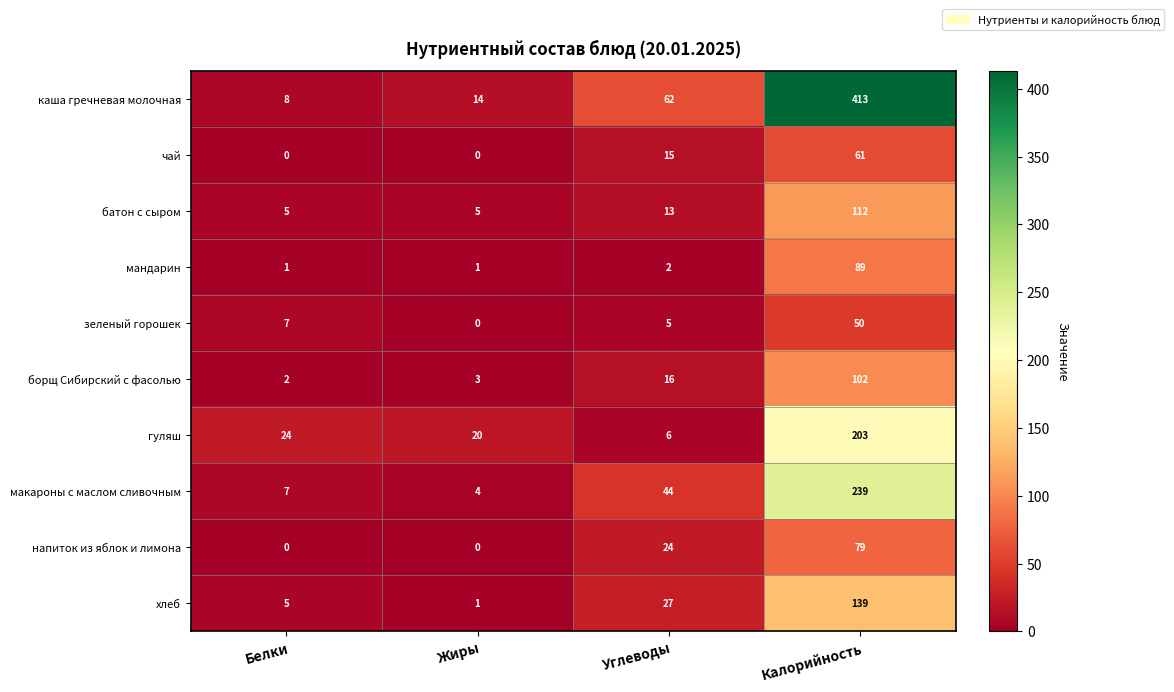

Rank the series at Калорийность from highest to lowest value.

каша гречневая молочная, макароны с маслом сливочным, гуляш, хлеб, батон с сыром, борщ Сибирский с фасолью, мандарин, напиток из яблок и лимона, чай, зеленый горошек